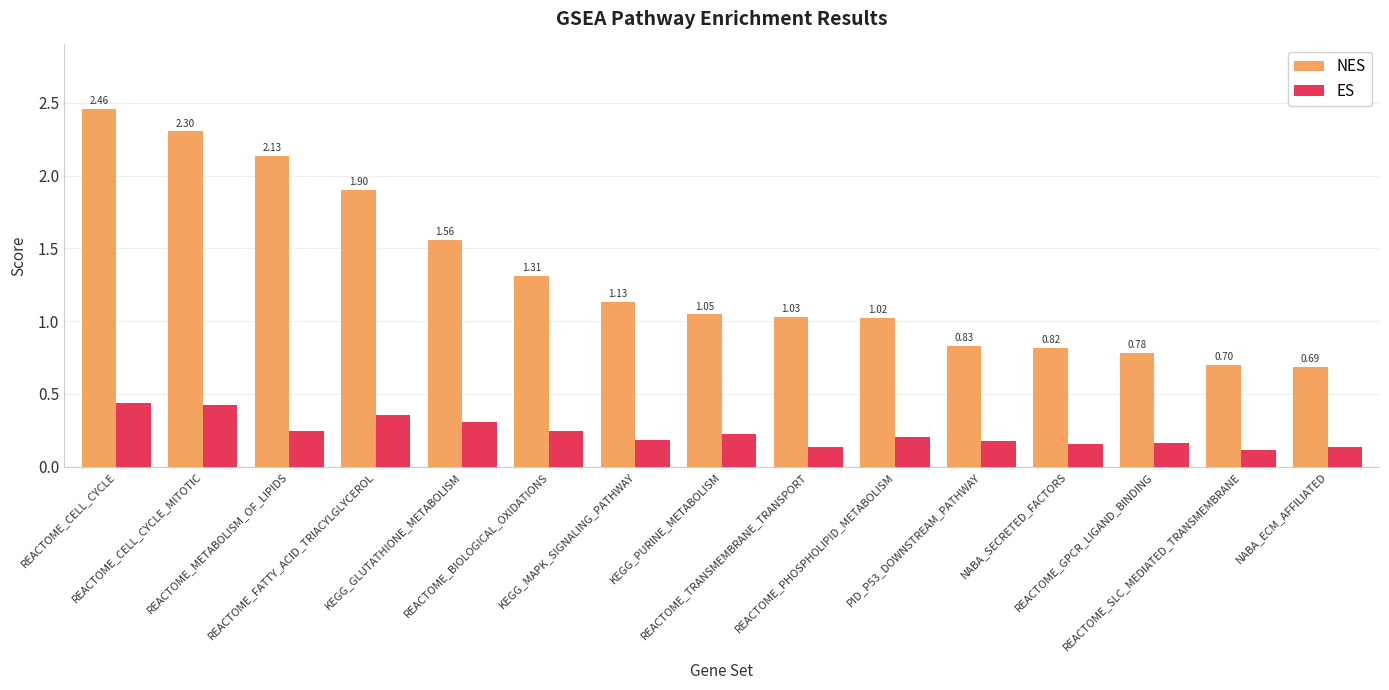

What is the sum of all ES values?

3.5